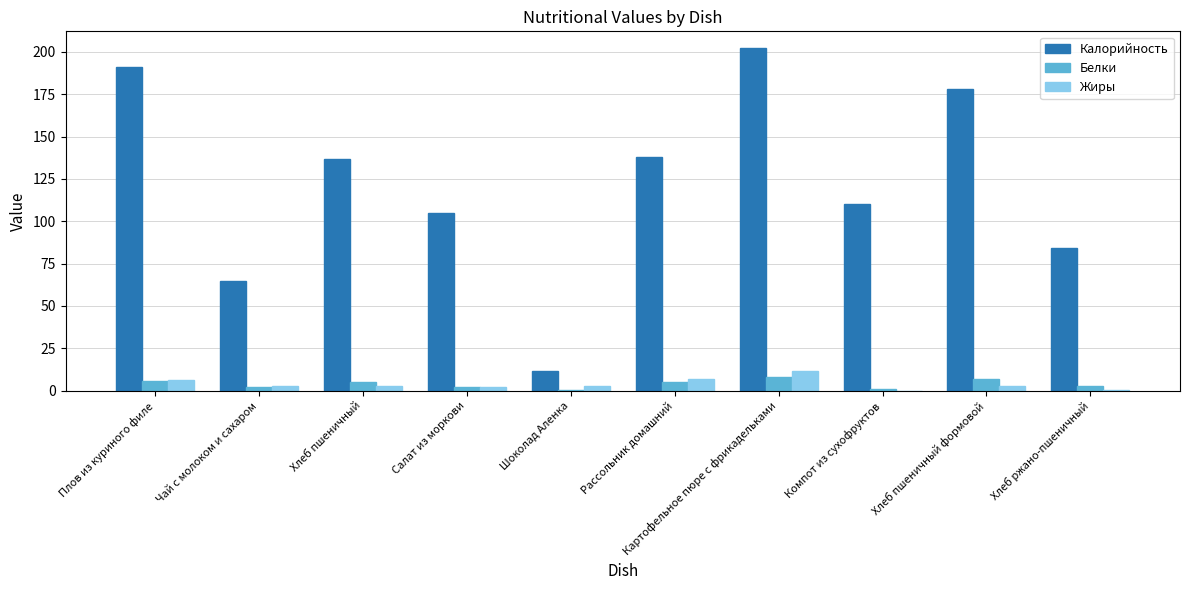

At which category is the sum across all series the highest?

Картофельное пюре с фрикадельками